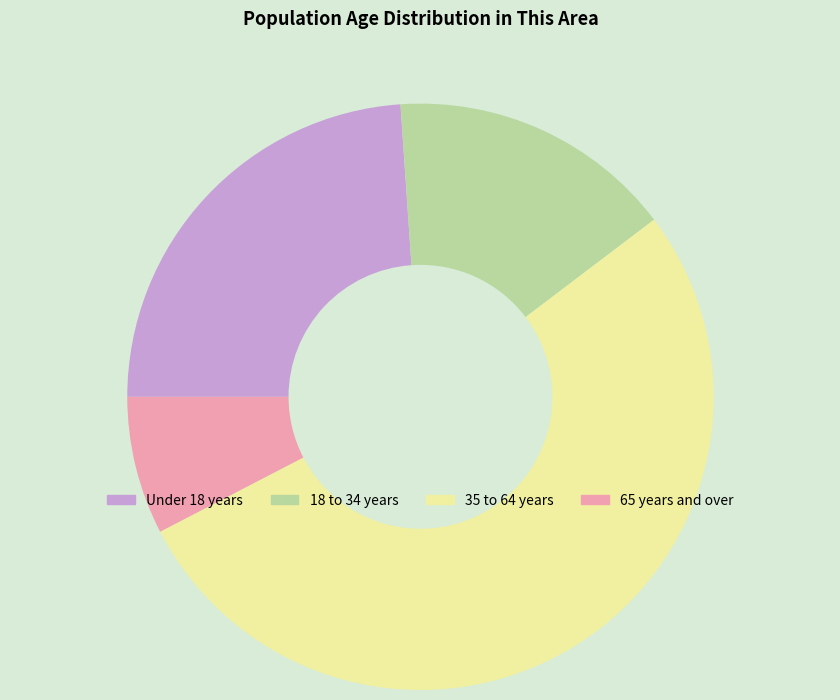

Which has a higher value, 18 to 34 years or 35 to 64 years?

35 to 64 years